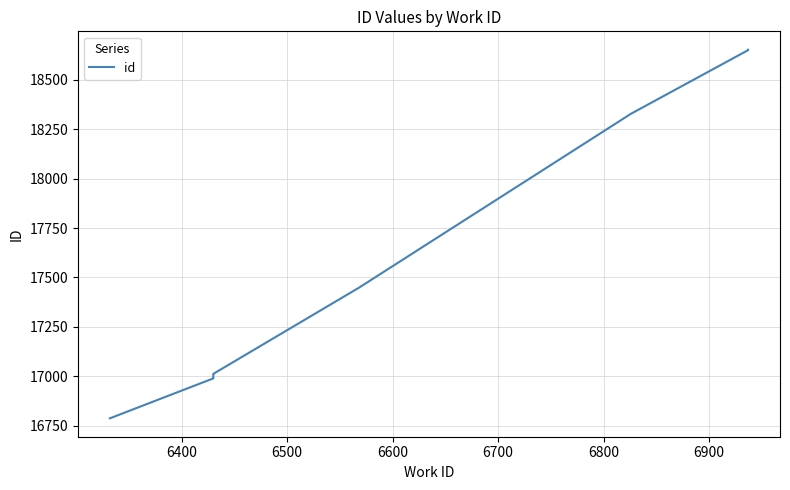

What is the label of the 4th point from the left?

6600